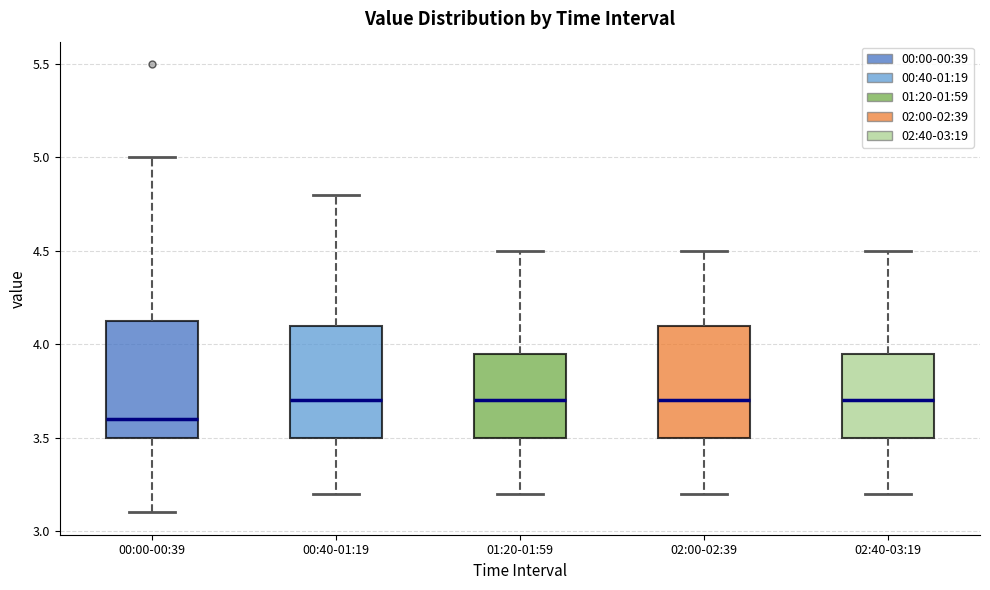

Where is the lower edge of the box for 00:00-00:39 on the y-axis? The values are not printed on the chart, so give them approximately, as read against the axis.

3.50